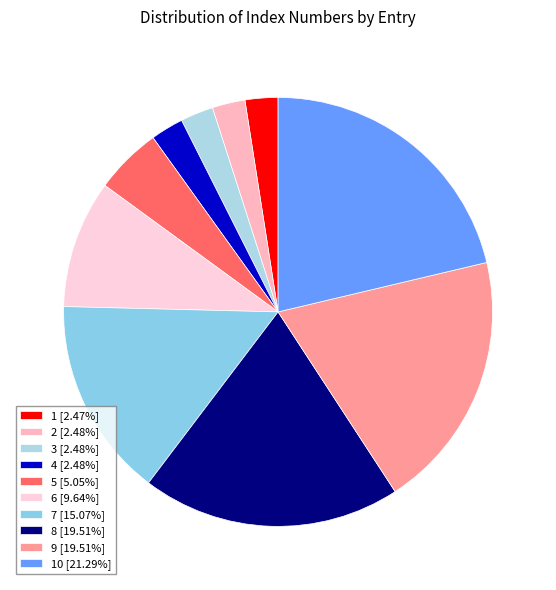

To the nearest percent, what is the difference between the largest and smallest slice percentages?

19%